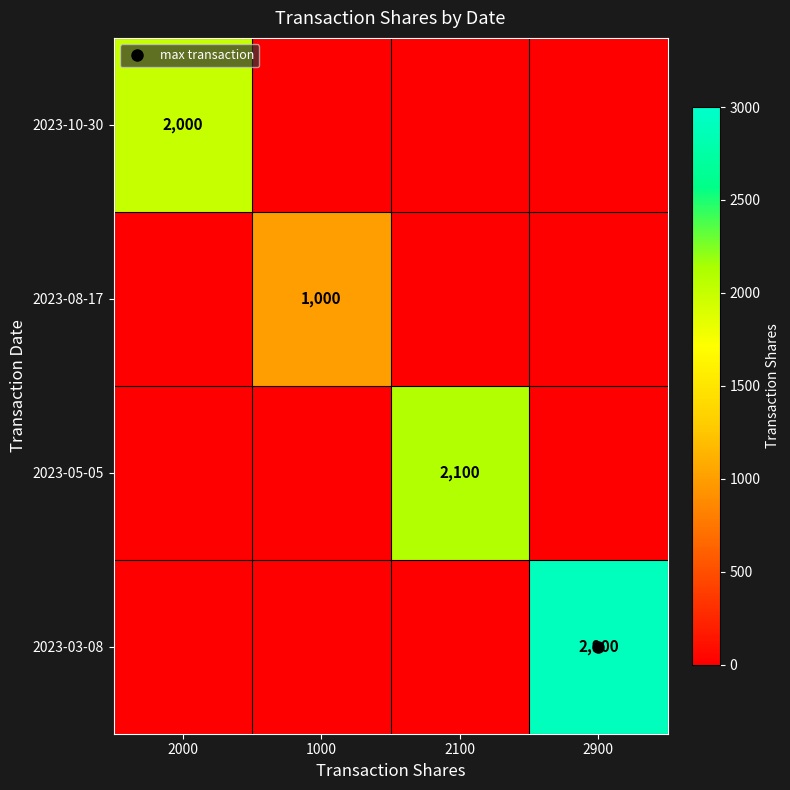

What is the difference between the highest and lowest values at 2000?

2000